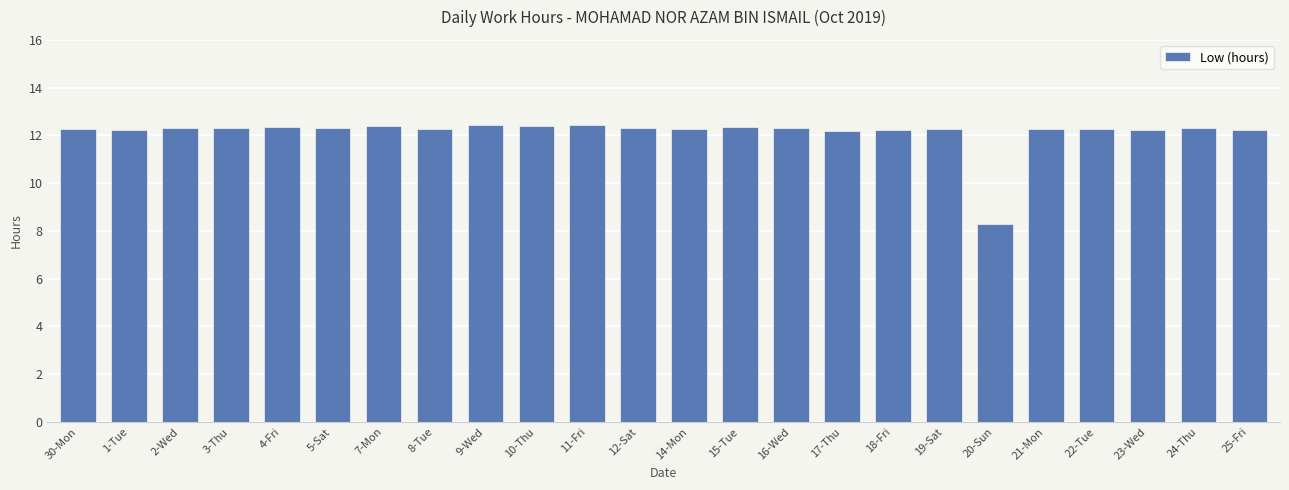

What is the difference between the maximum and minimum values?

4.2